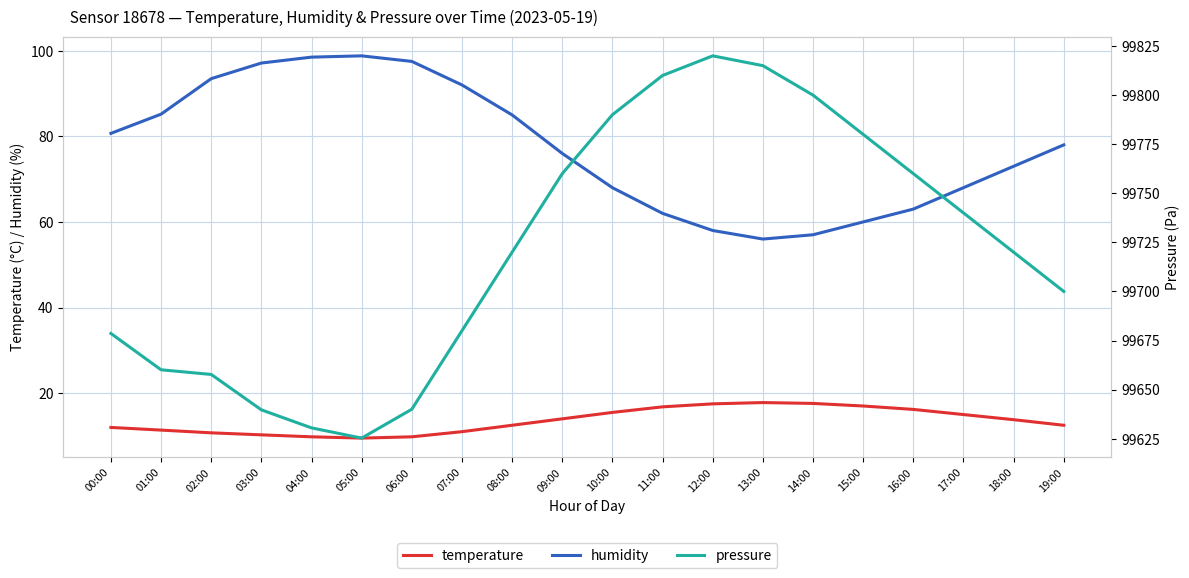

What is the difference between the maximum and minimum values in the pressure series?

194.7